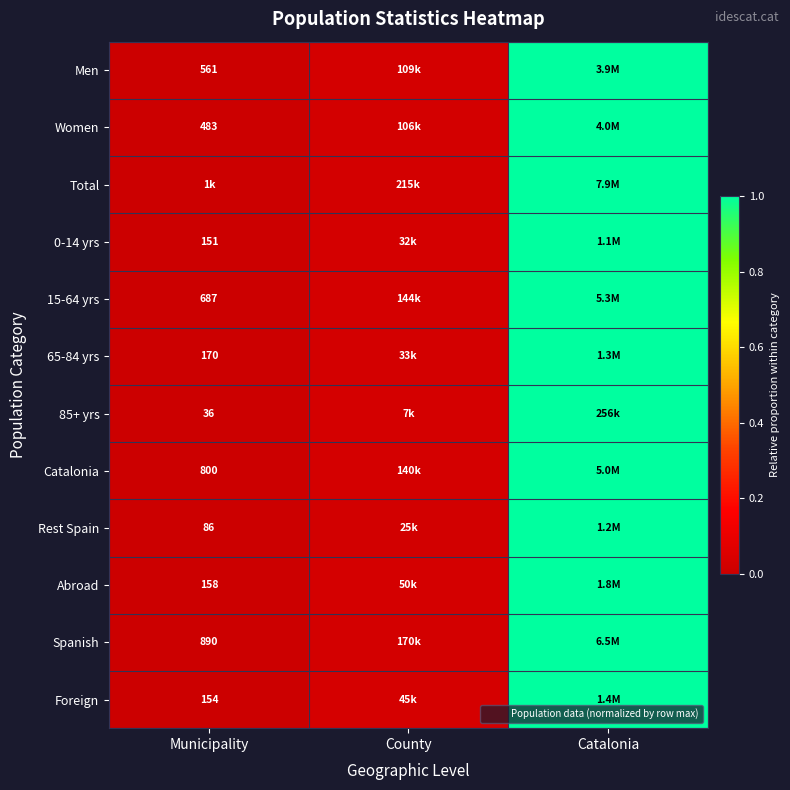

Which has a higher value, Catalonia or County?

Catalonia